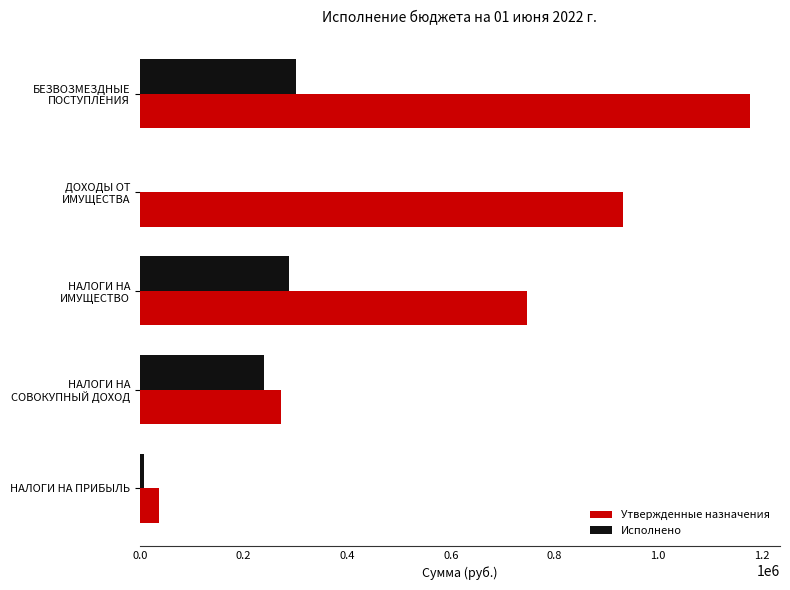

Is it true that Утвержденные назначения equals 36567.0 at НАЛОГИ НА ПРИБЫЛЬ?

True